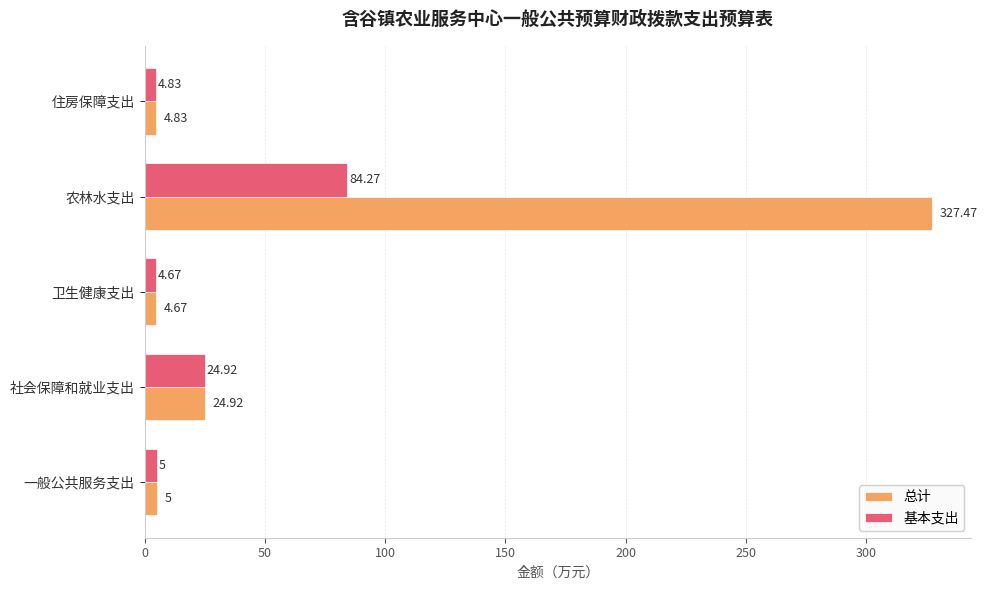

At which label does 总计 reach its peak?

农林水支出